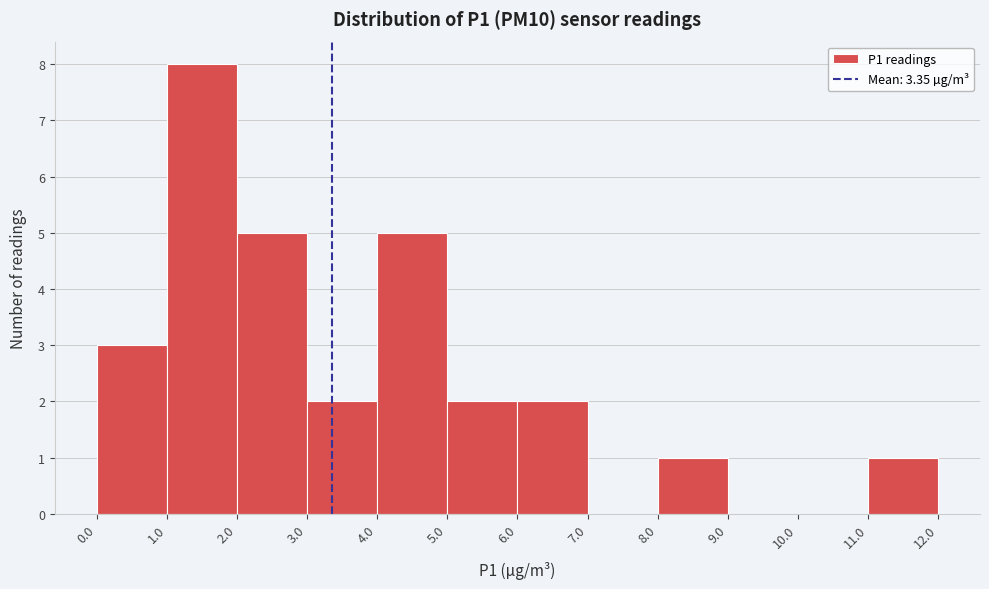

Which range on the x-axis has the tallest bar?

1.0 to 2.0